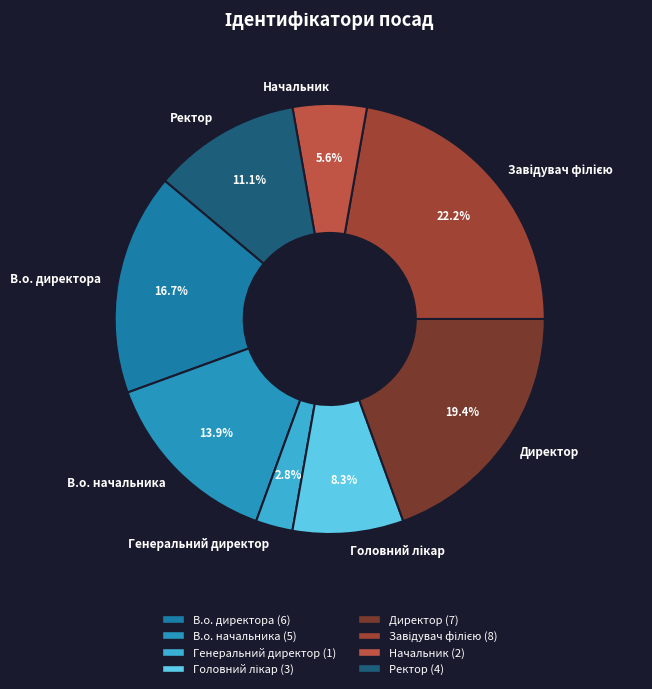

Between Директор and Ректор, which is larger?

Директор